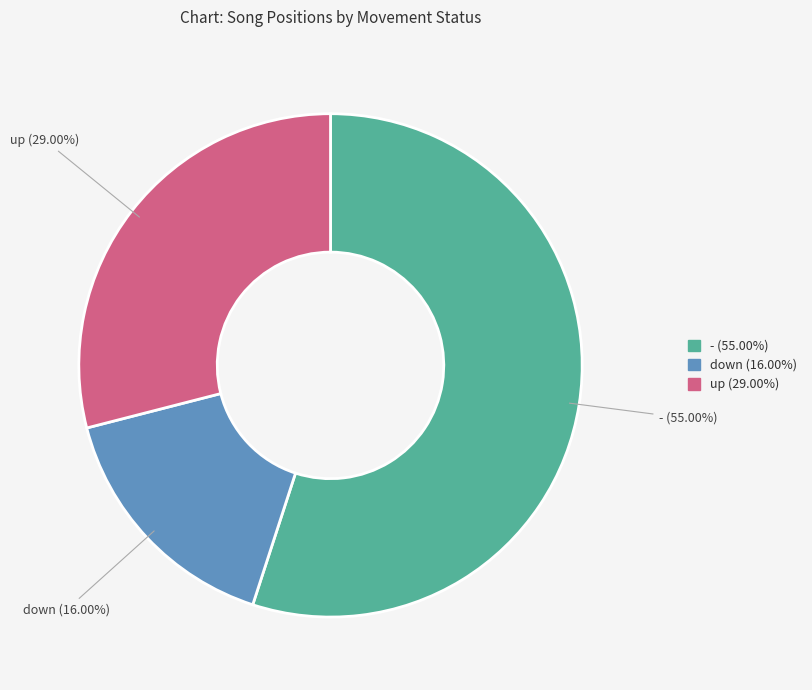

Count the number of slices in the pie.

3